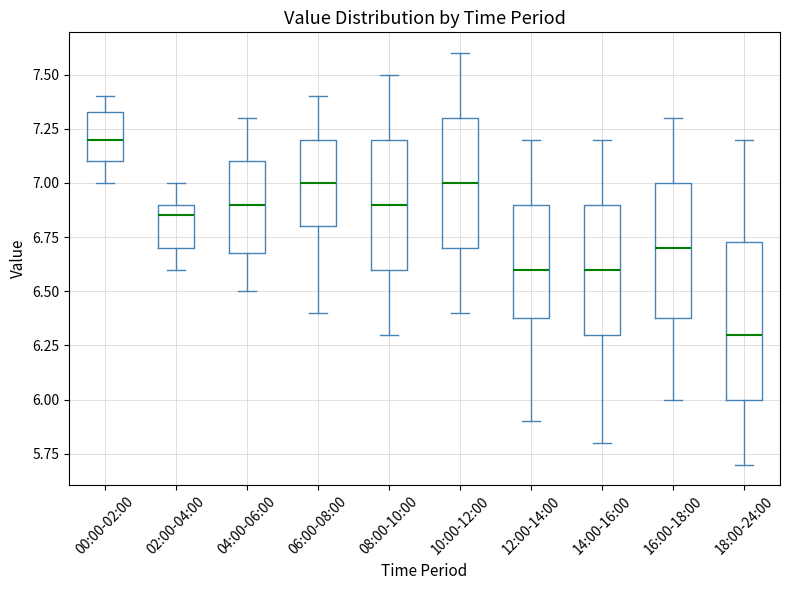

Reading left to right, transcribe this box plot: for each box, give where its median line is, the range the box spans, and where its two whiskers end, as read against the y-axis. The values are not printed on the chart, so give them approximately, as read against the axis.

00:00-02:00: median 7.20, box 7.10 to 7.35, whiskers 7.00 to 7.40
02:00-04:00: median 6.85, box 6.70 to 6.90, whiskers 6.60 to 7.00
04:00-06:00: median 6.90, box 6.70 to 7.10, whiskers 6.50 to 7.30
06:00-08:00: median 7.00, box 6.80 to 7.20, whiskers 6.40 to 7.40
08:00-10:00: median 6.90, box 6.60 to 7.20, whiskers 6.30 to 7.50
10:00-12:00: median 7.00, box 6.70 to 7.30, whiskers 6.40 to 7.60
12:00-14:00: median 6.60, box 6.40 to 6.90, whiskers 5.90 to 7.20
14:00-16:00: median 6.60, box 6.30 to 6.90, whiskers 5.80 to 7.20
16:00-18:00: median 6.70, box 6.40 to 7.00, whiskers 6.00 to 7.30
18:00-24:00: median 6.30, box 6.00 to 6.75, whiskers 5.70 to 7.20